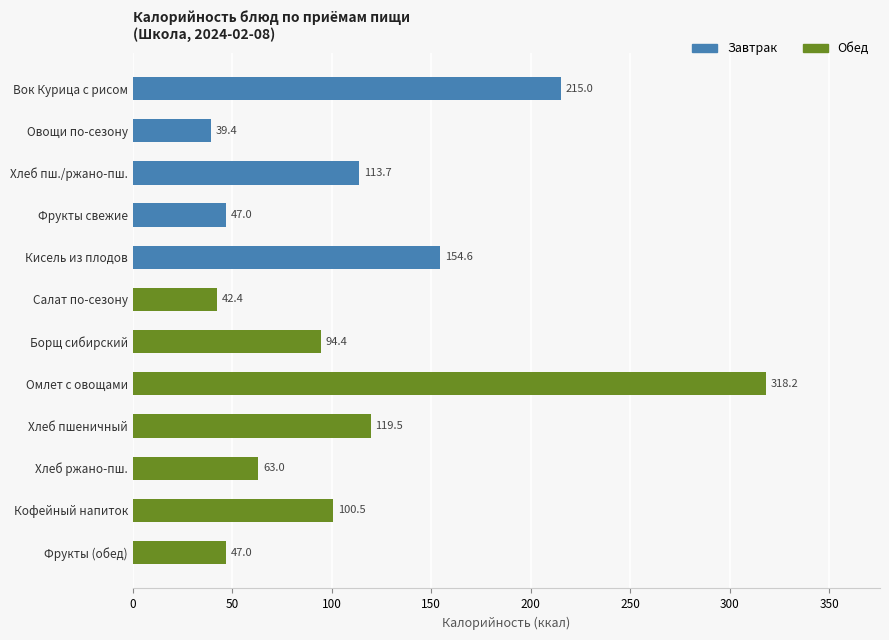

Are the bars grouped side by side (vs. stacked)?

No